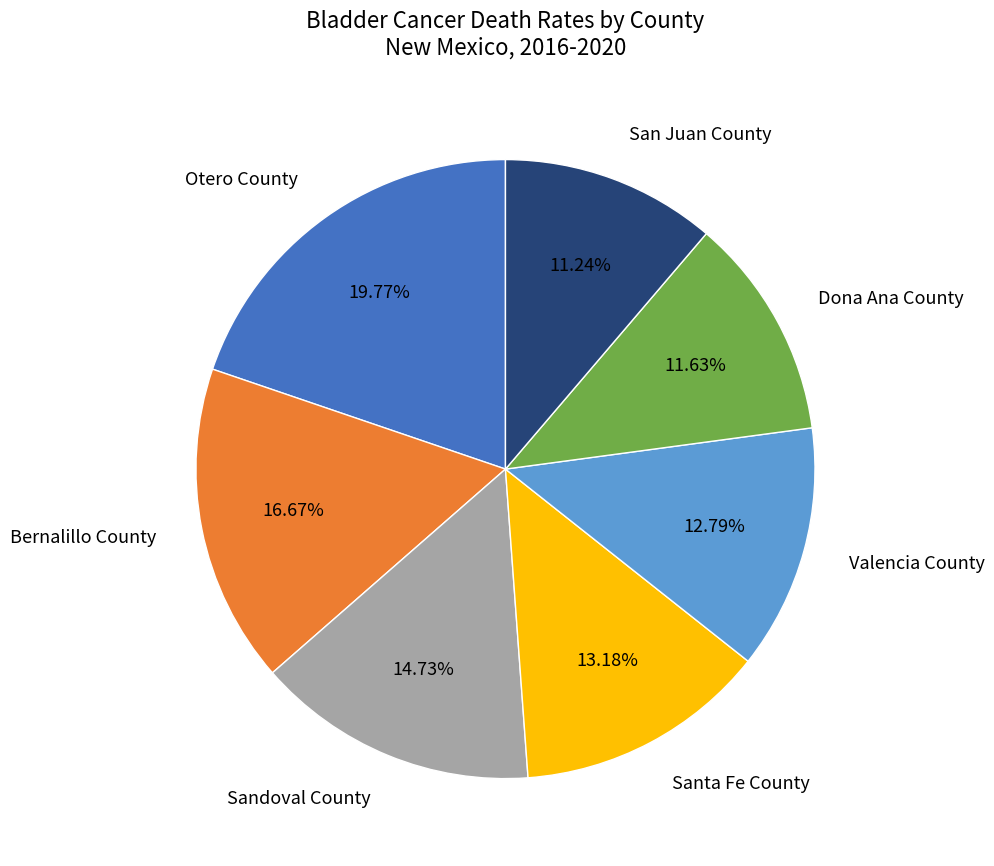

Is there any slice that represents more than half of the pie?

No